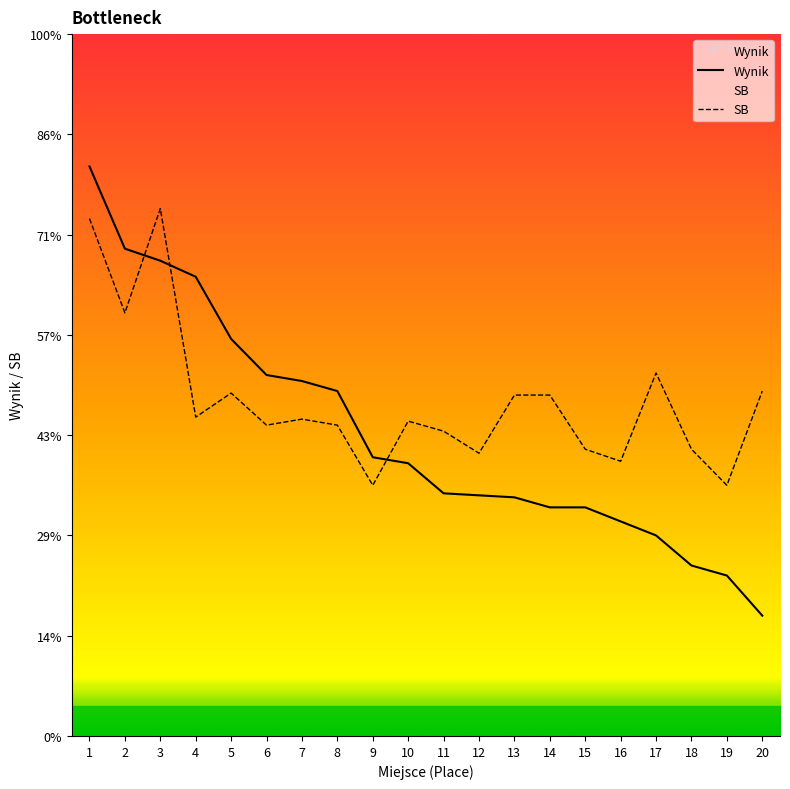

True or false: Wynik has a value of 17.6 at 12.

False